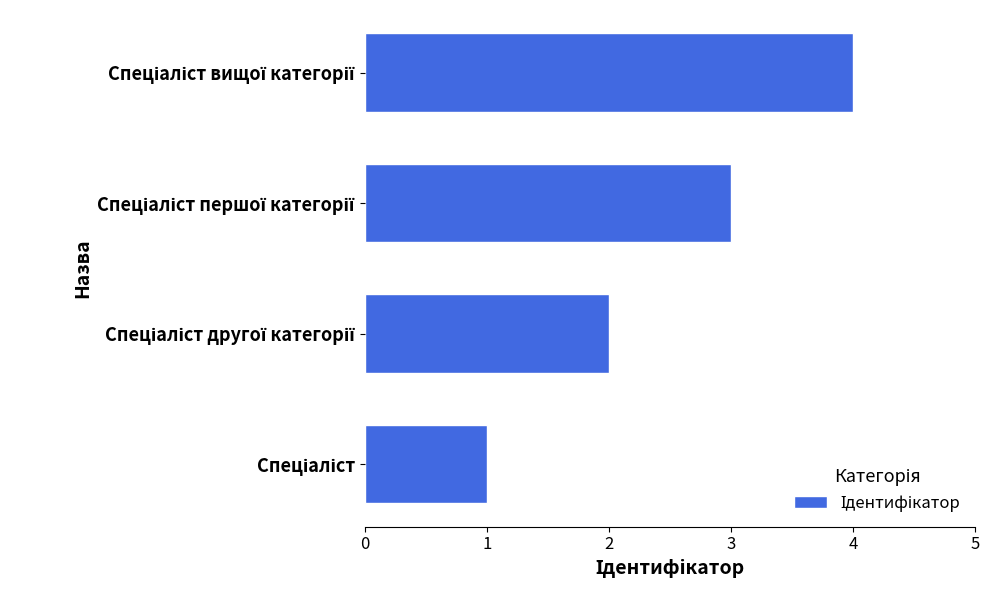

What is the sum of all values?

10